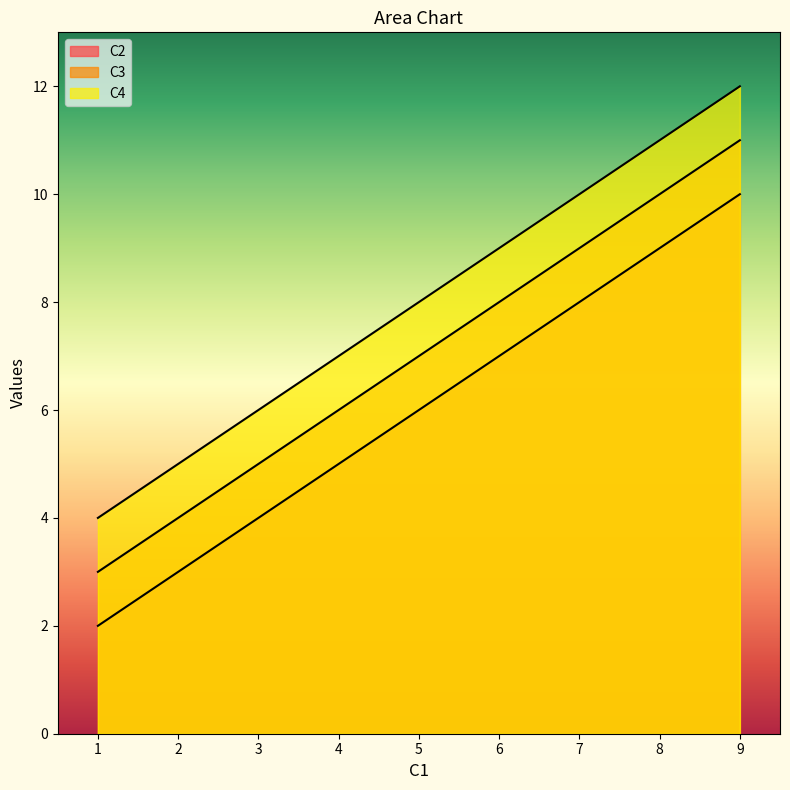

Is the value of C2 at 5 greater than the value of C4 at 5?

No